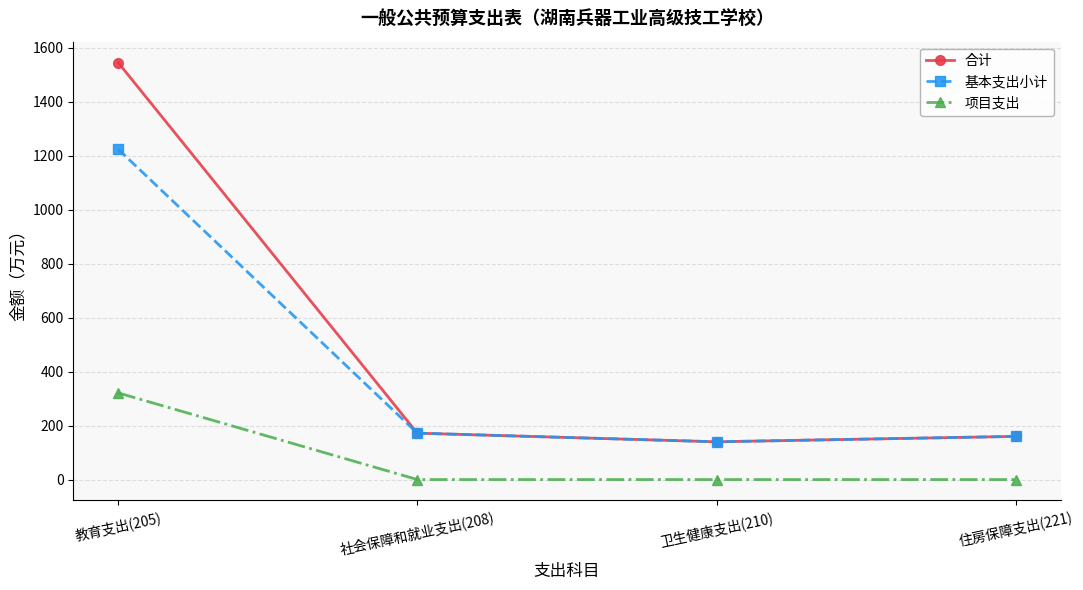

Reading right to left, what are all the values shown in this chart?

合计: 住房保障支出(221)=160.0	卫生健康支出(210)=140.0	社会保障和就业支出(208)=172.0	教育支出(205)=1545.9
基本支出小计: 住房保障支出(221)=160.0	卫生健康支出(210)=140.0	社会保障和就业支出(208)=172.0	教育支出(205)=1224.7
项目支出: 住房保障支出(221)=0.0	卫生健康支出(210)=0.0	社会保障和就业支出(208)=0.0	教育支出(205)=321.3